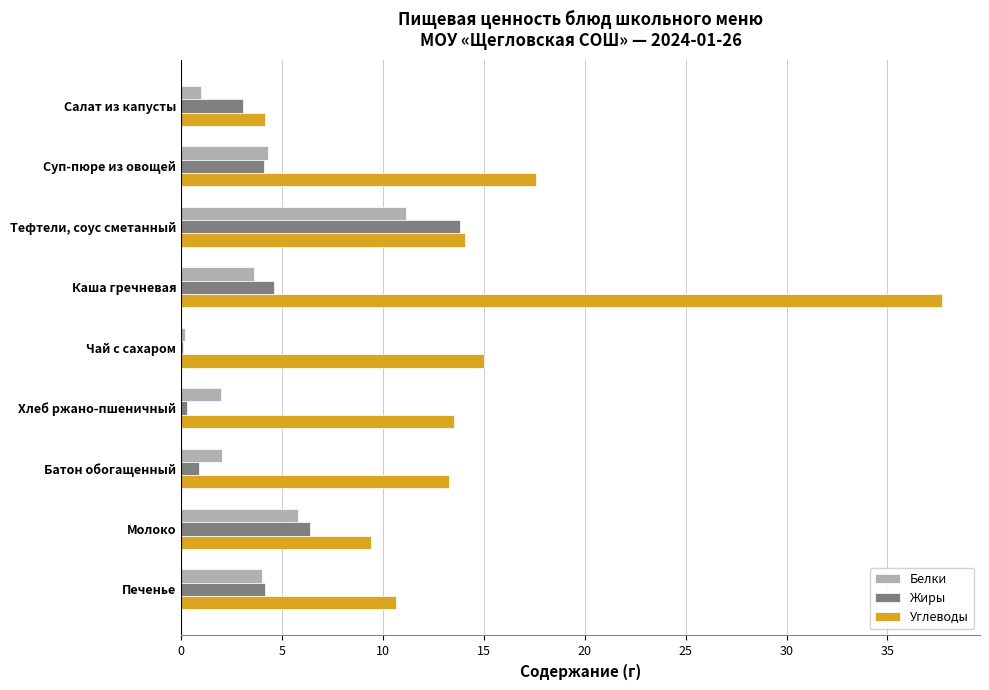

Count the number of data series in this chart.

3